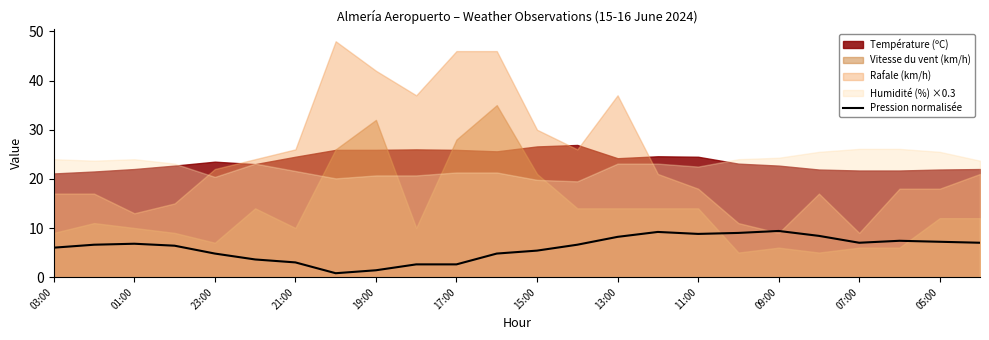

True or false: Pression normalisée has a value of 2.1 at 09:00.

False